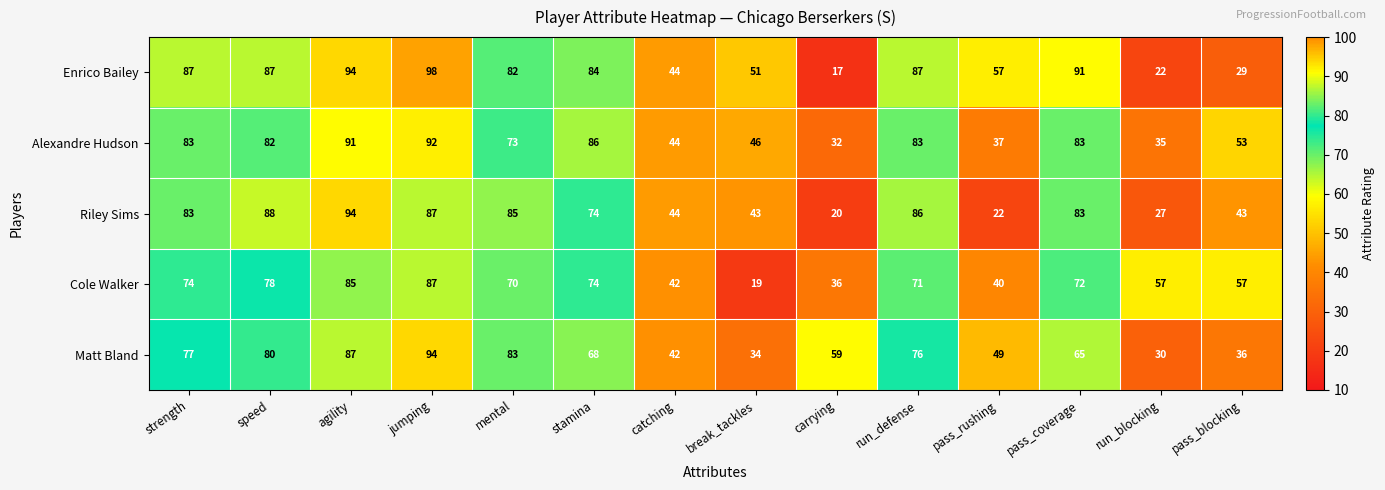

How many data points does each series have?

14